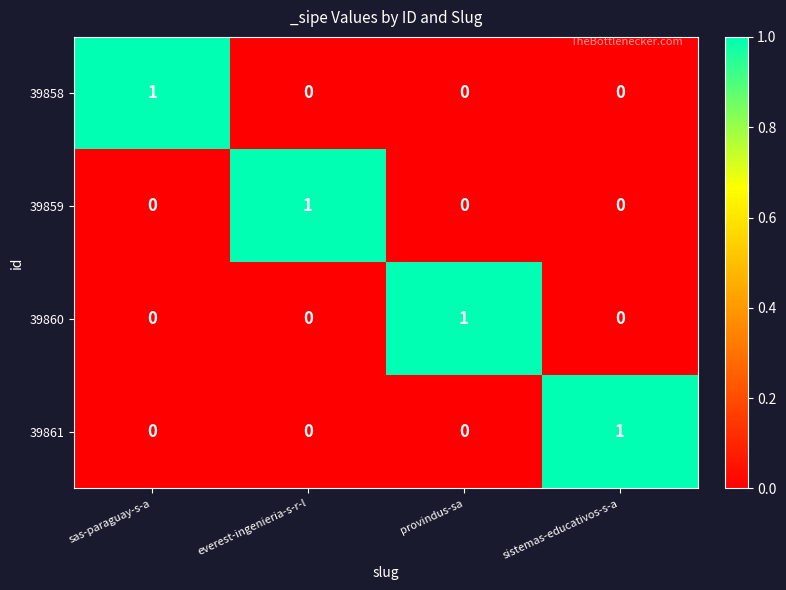

Which category has the highest value in the 39861 series?

sistemas-educativos-s-a